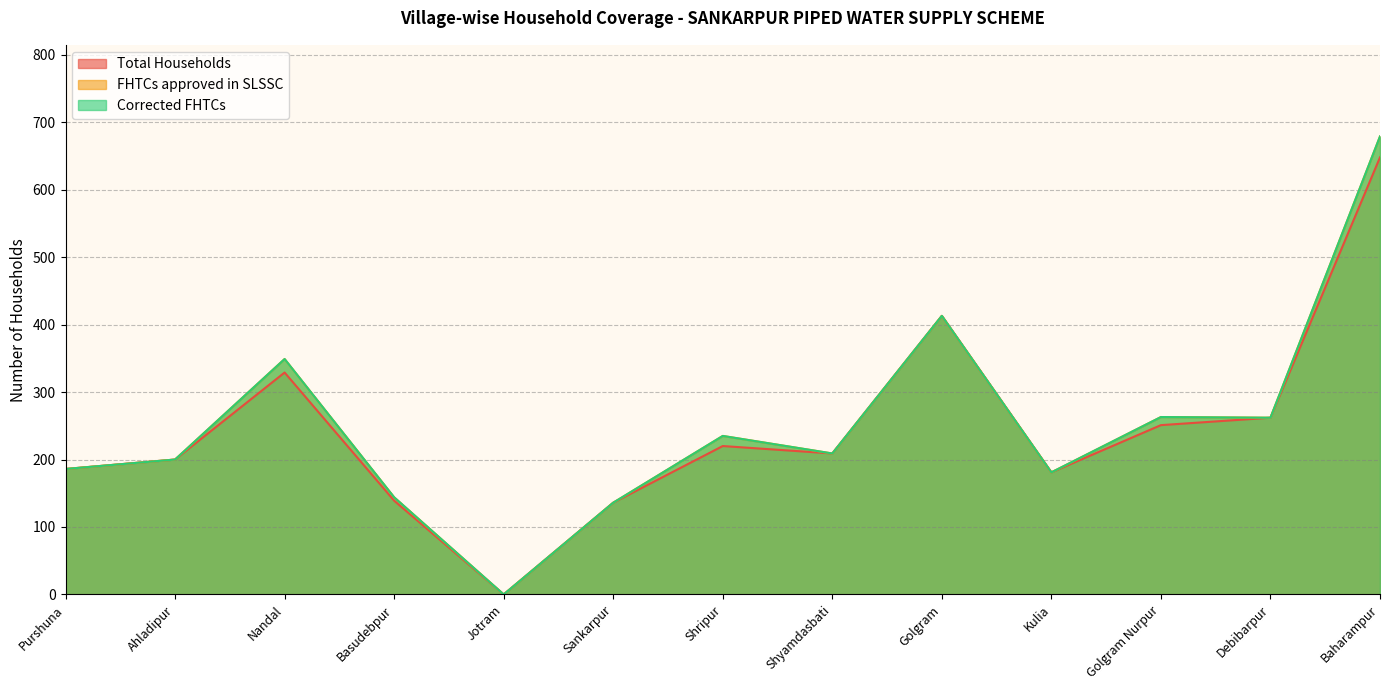

Reading left to right, extract all data points from this chart.

Total Households: Purshuna=186	Ahladipur=200	Nandal=329	Basudebpur=139	Jotram=0	Sankarpur=136	Shripur=220	Shyamdasbati=209	Golgram=413	Kulia=181	Golgram Nurpur=251	Debibarpur=262	Baharampur=648
FHTCs approved in SLSSC: Purshuna=186	Ahladipur=200	Nandal=349	Basudebpur=144	Jotram=0	Sankarpur=136	Shripur=235	Shyamdasbati=209	Golgram=413	Kulia=181	Golgram Nurpur=263	Debibarpur=262	Baharampur=679
Corrected FHTCs: Purshuna=186	Ahladipur=200	Nandal=349	Basudebpur=144	Jotram=0	Sankarpur=136	Shripur=235	Shyamdasbati=209	Golgram=413	Kulia=181	Golgram Nurpur=263	Debibarpur=262	Baharampur=679